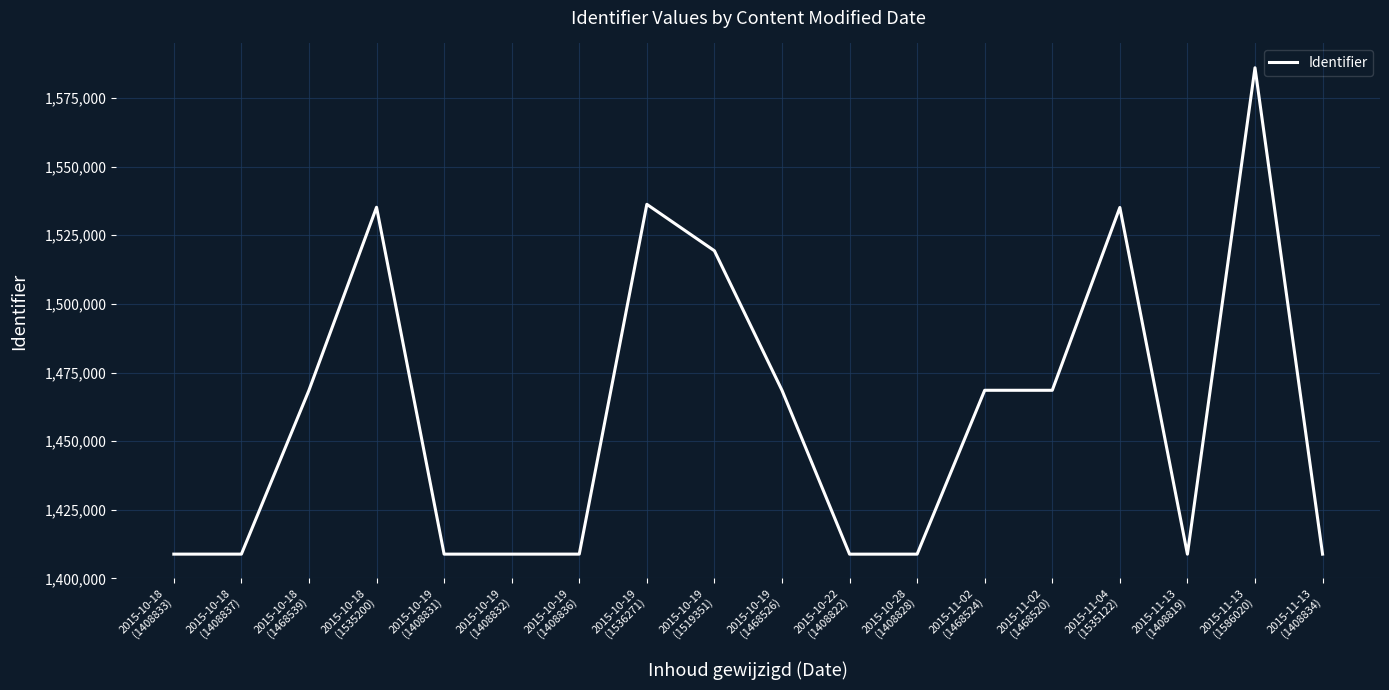

What is the greatest value displayed?

1586020